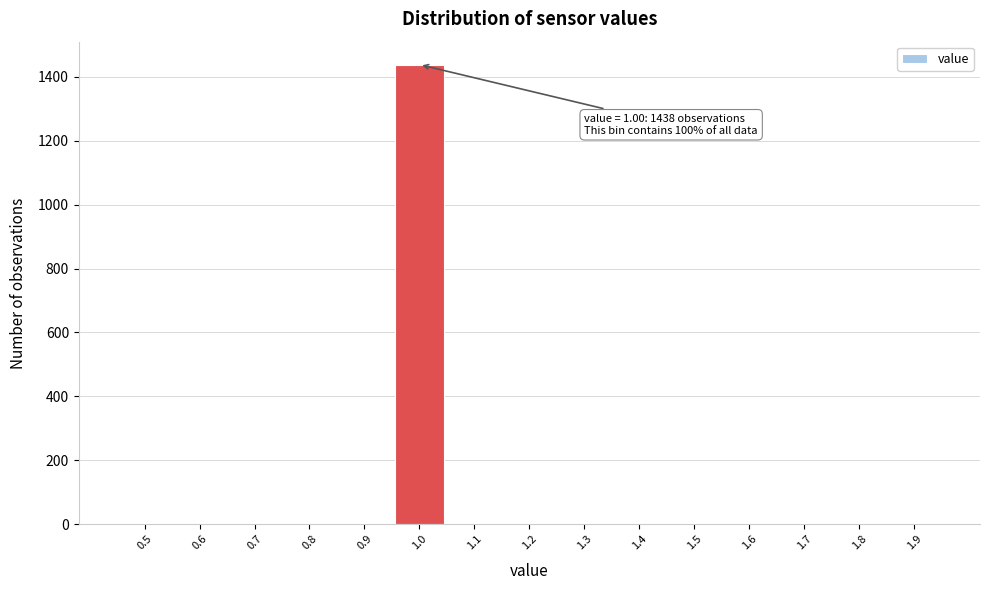

Reading left to right, list all the values displayed in this chart.

0.5=0	0.6=0	0.7=0	0.8=0	0.9=0	1.0=1438	1.1=0	1.2=0	1.3=0	1.4=0	1.5=0	1.6=0	1.7=0	1.8=0	1.9=0